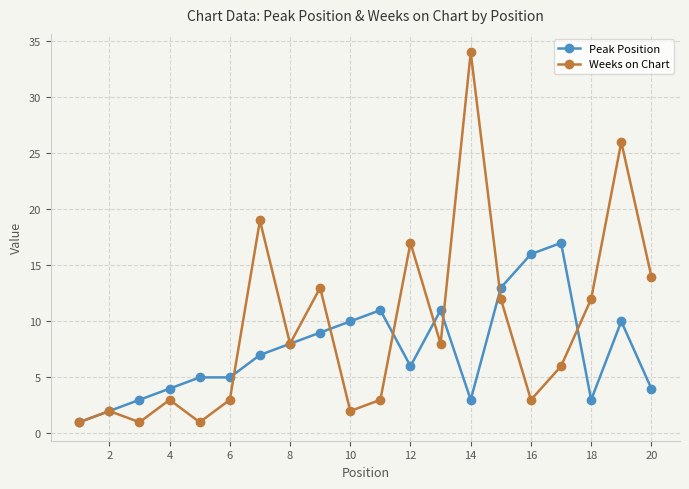

How many lines are shown in the chart?

2